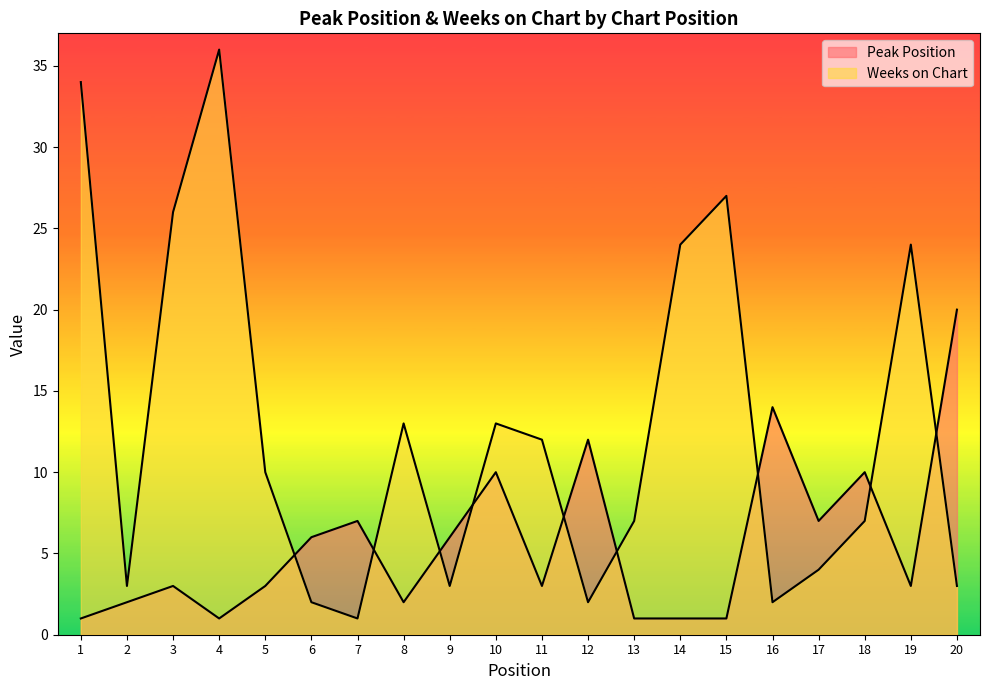

Between 16 and 19, which series saw the biggest shift?

Weeks on Chart